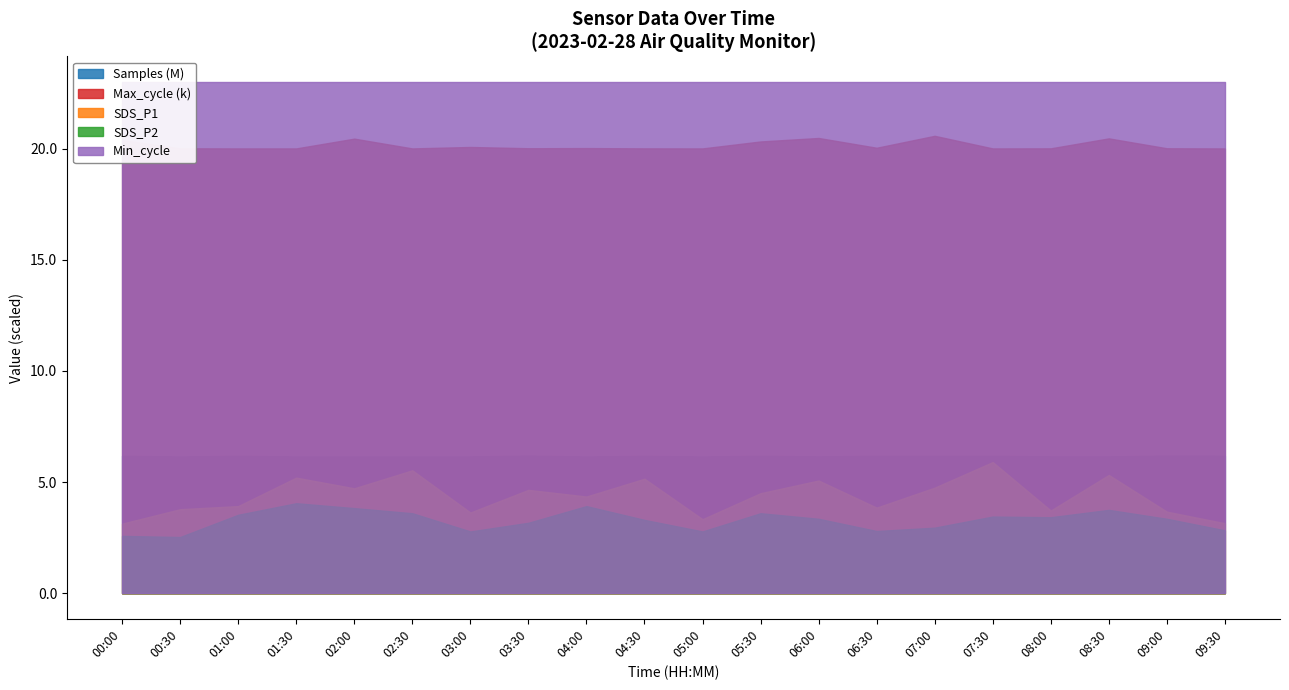

What is the label of the 17th point from the right?

01:30